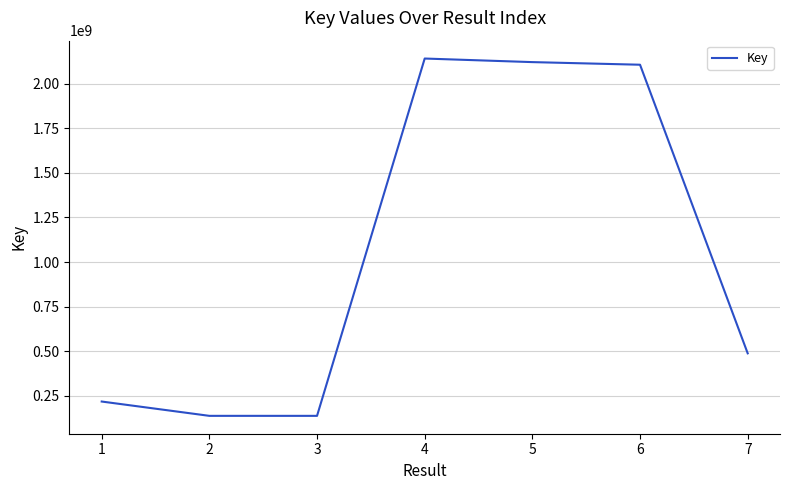

Is it true that the value at 7 is 488201920?

True